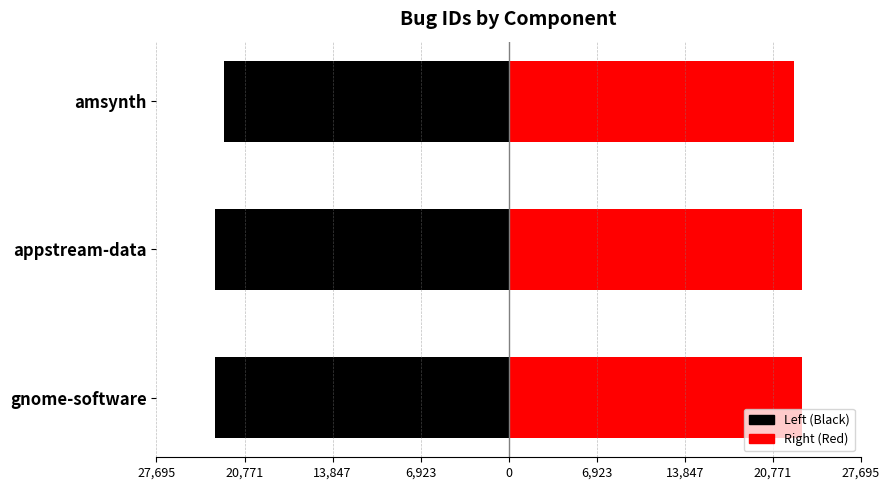

Reading left to right, transcribe all the data shown in this chart.

Left (Black): -23079.0	-23079.5	-22400.0
Right (Red): 23079.0	23079.5	22400.0